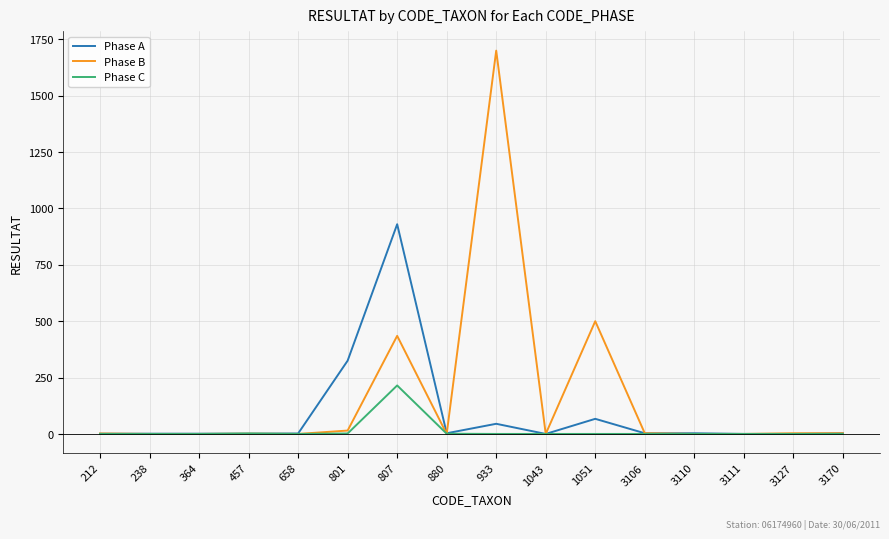

At which label does Phase A first exceed 3?

801